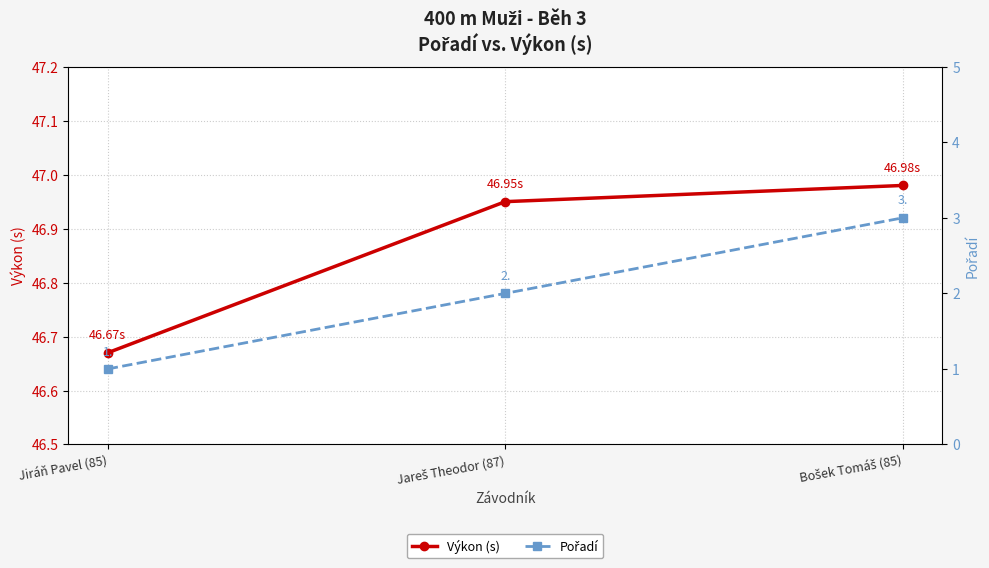

Is this an area chart (filled region under the line)?

No